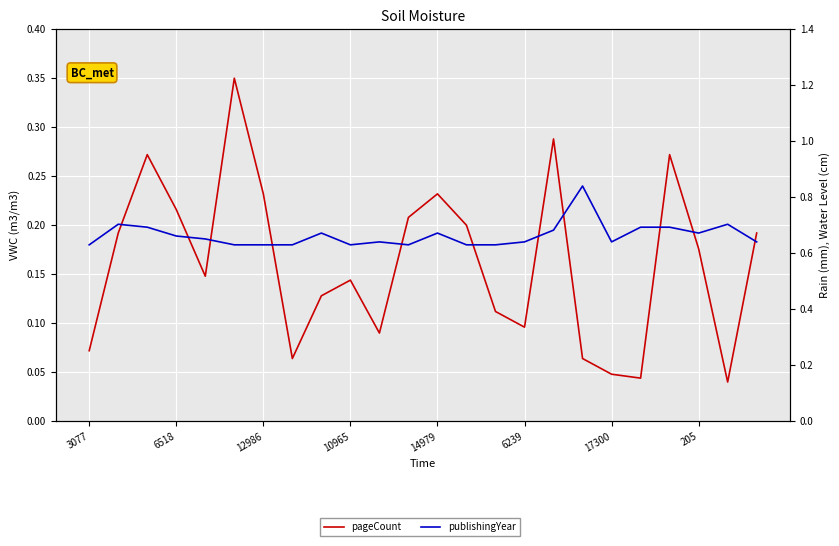

Which label corresponds to the smallest value in the chart?

22